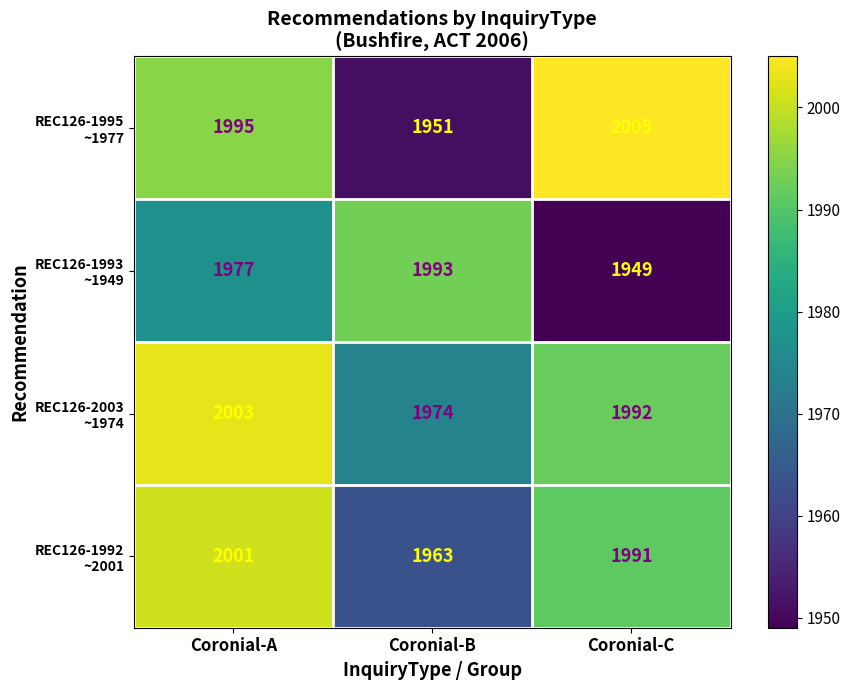

At how many categories does at least one series exceed 1961?

3